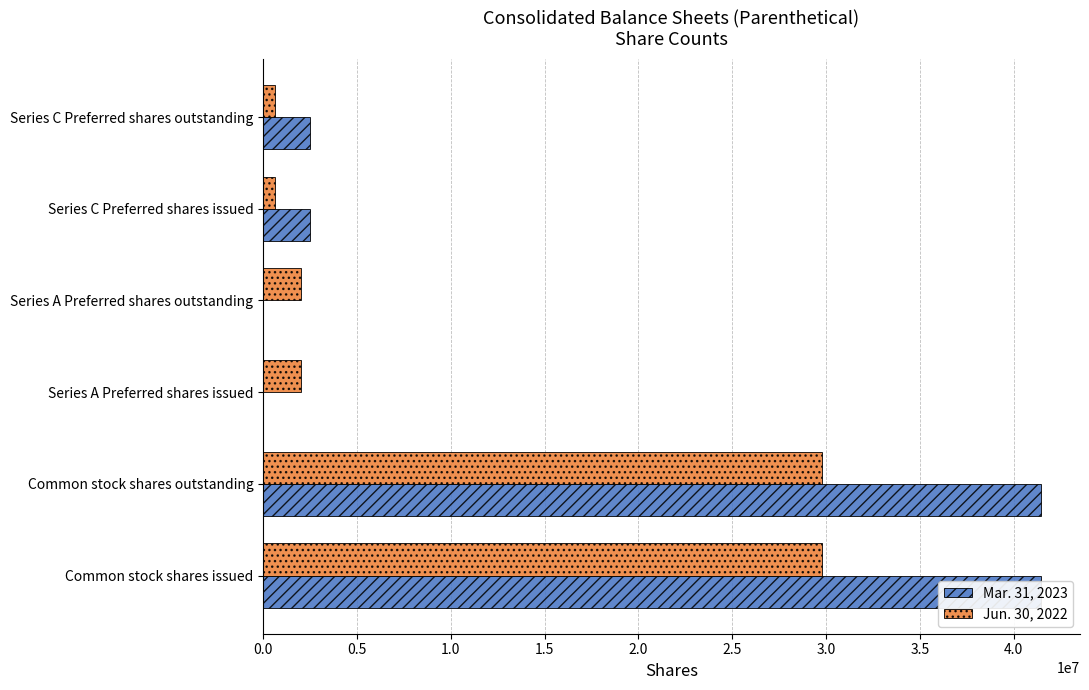

Rank the series at 2.5 from highest to lowest value.

Mar. 31, 2023, Jun. 30, 2022